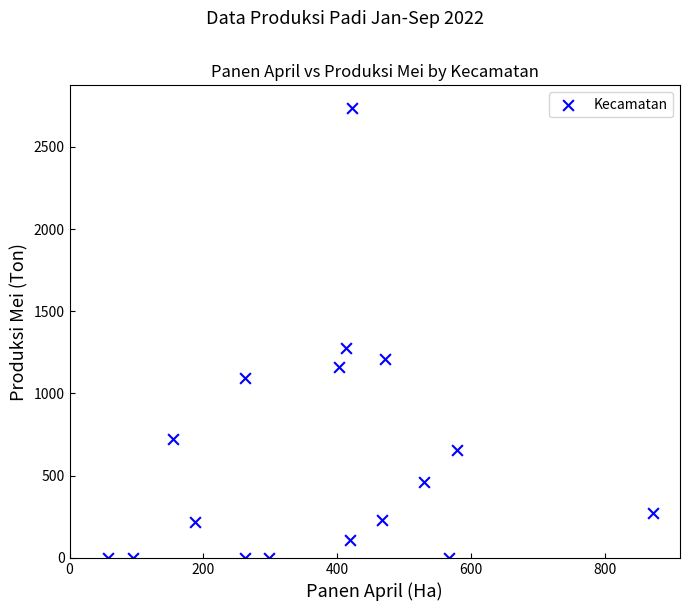

What Y value in the scatter plot is closest to 1368?

1276.5